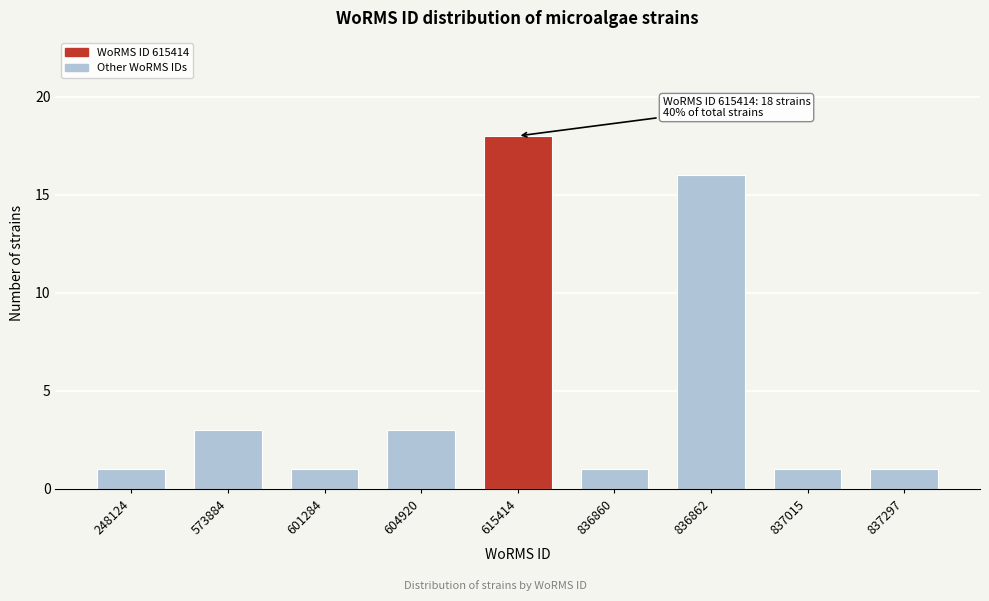

Reading right to left, extract all data points from this chart.

1	1	16	1	18	3	1	3	1